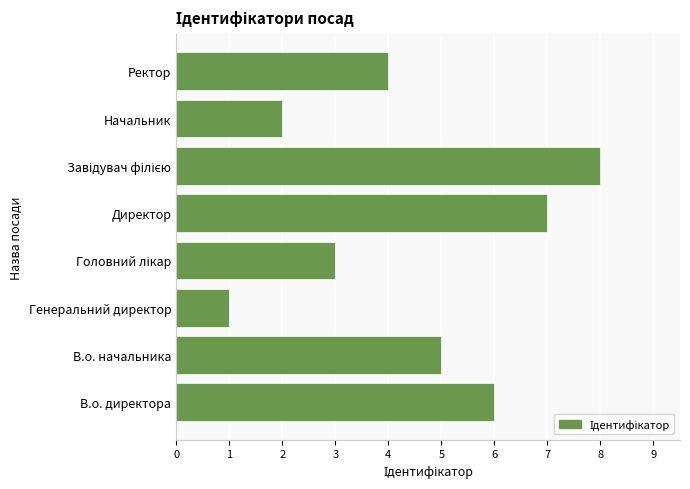

Reading top to bottom, extract all data points from this chart.

4	2	8	7	3	1	5	6